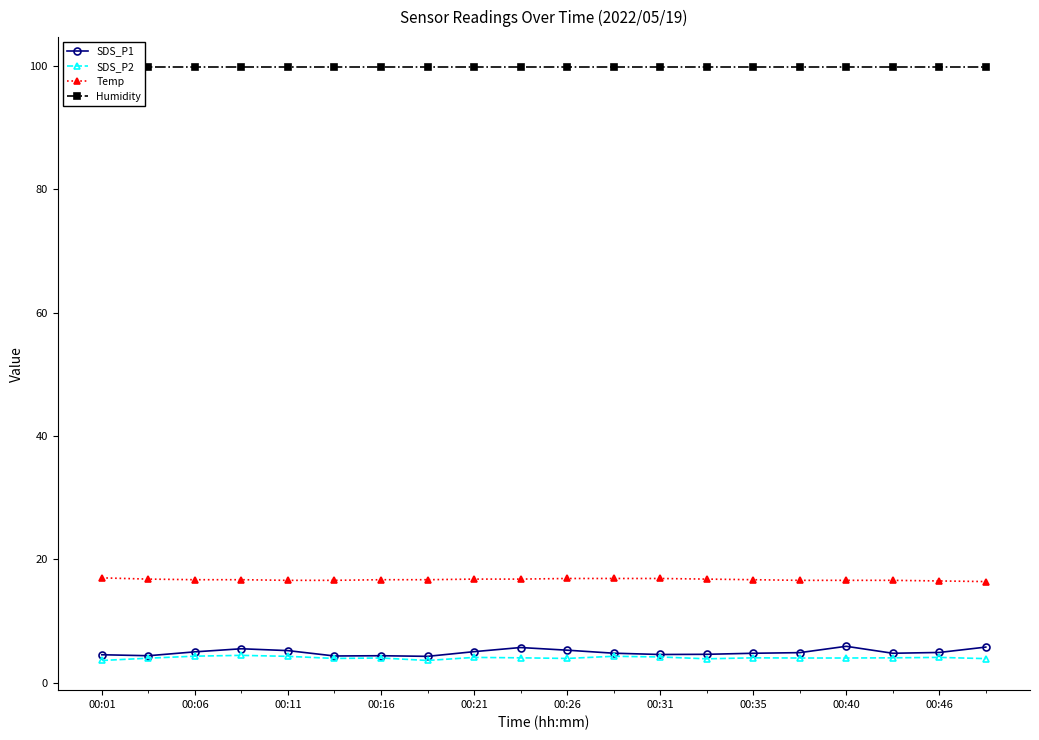

Is it true that SDS_P1 equals 4.4 at 00:16?

True